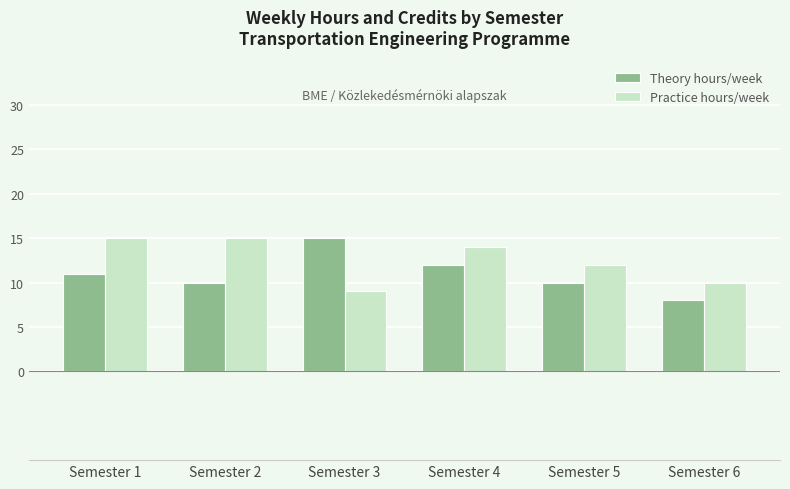

At Semester 5, list the series in order from smallest to largest.

Theory hours/week, Practice hours/week